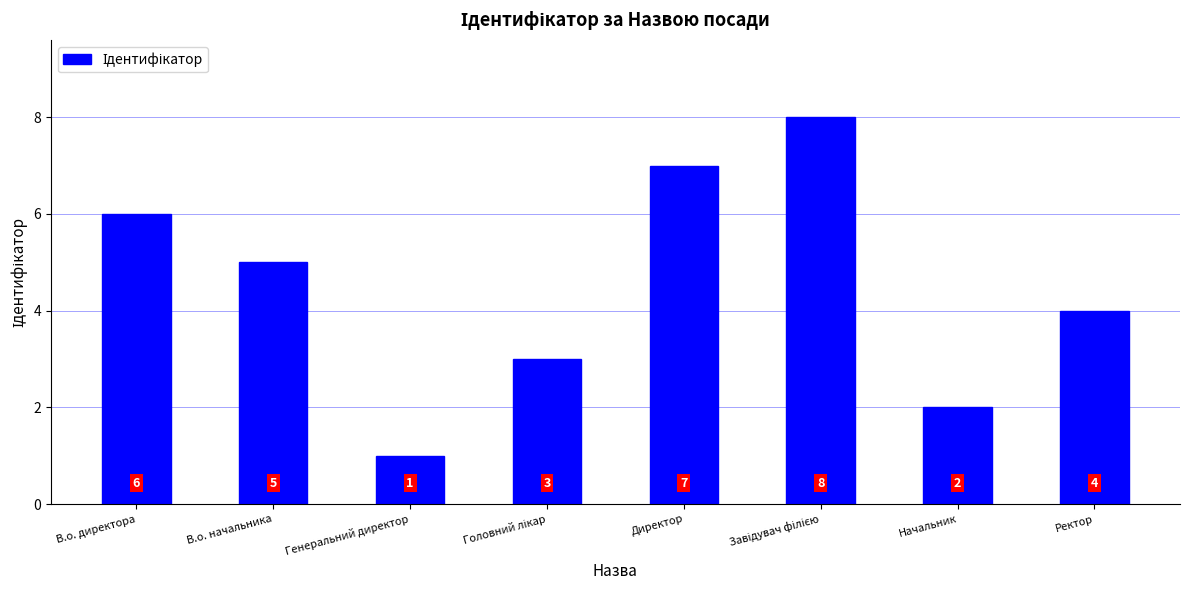

Reading left to right, list all the values displayed in this chart.

6	5	1	3	7	8	2	4